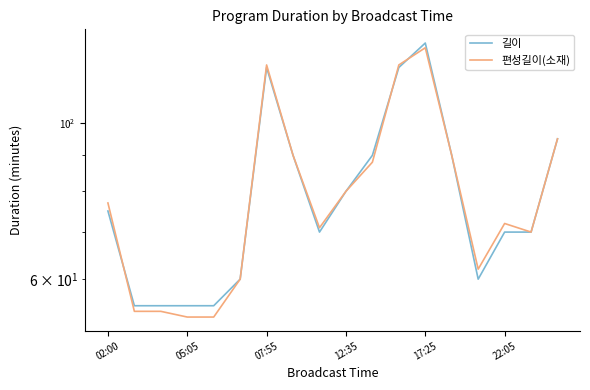

Where does the 길이 series first go above 75?

07:55